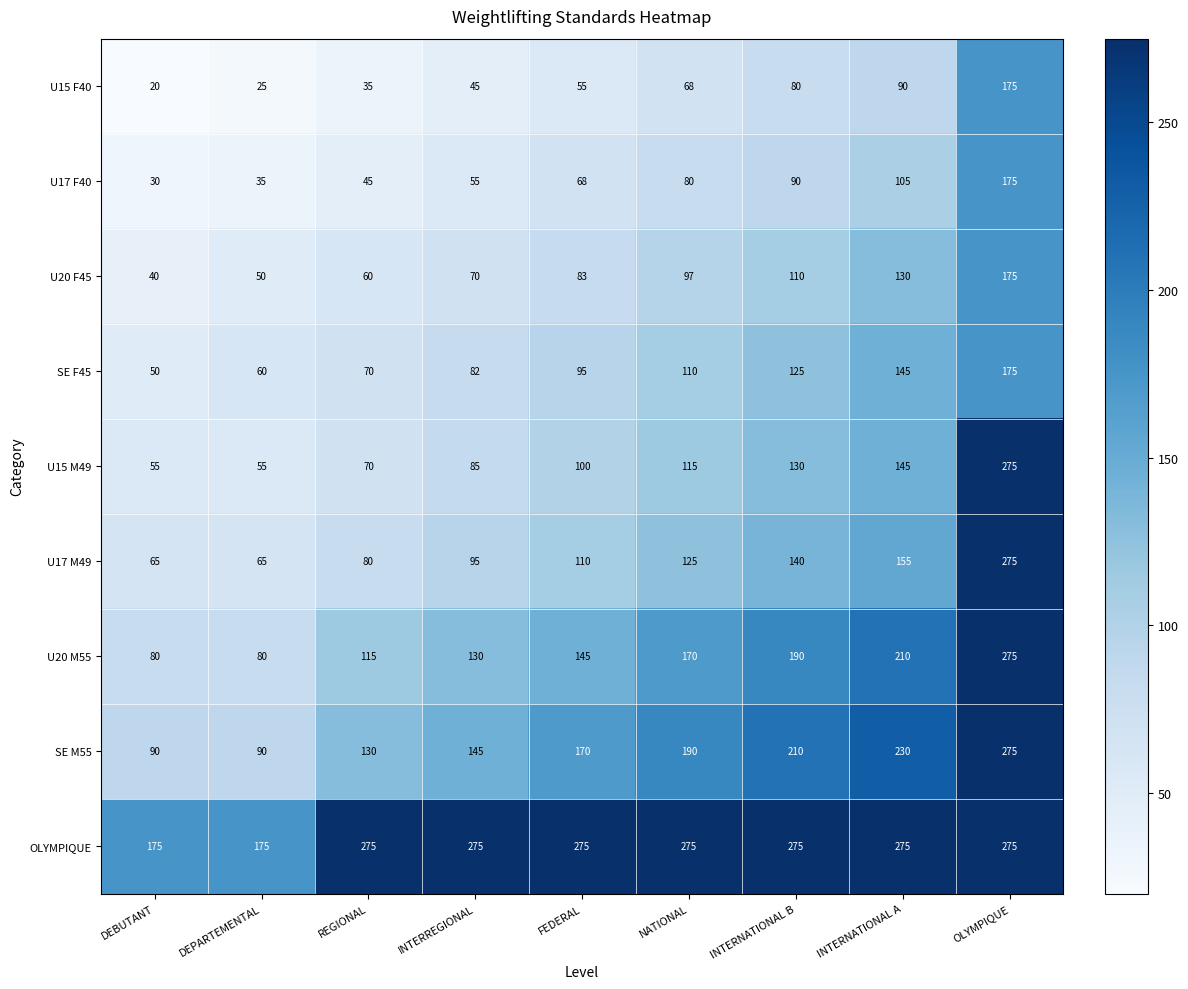

List the labels in order of U20 F45 value, smallest first.

DEBUTANT, DEPARTEMENTAL, REGIONAL, INTERREGIONAL, FEDERAL, NATIONAL, INTERNATIONAL B, INTERNATIONAL A, OLYMPIQUE